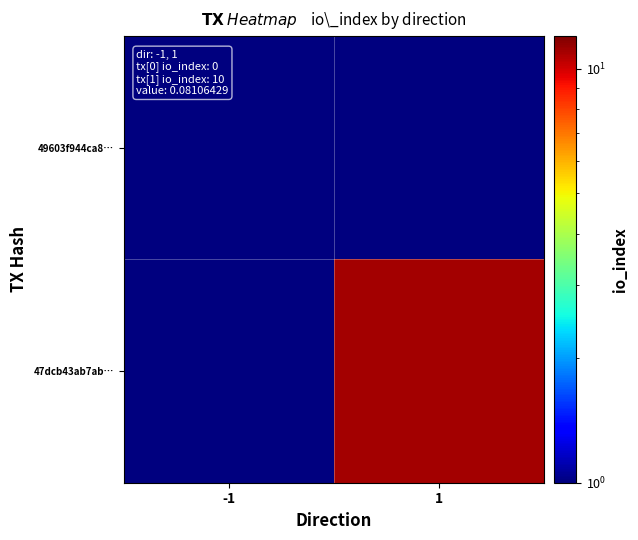

At which category is the sum across all series the highest?

1